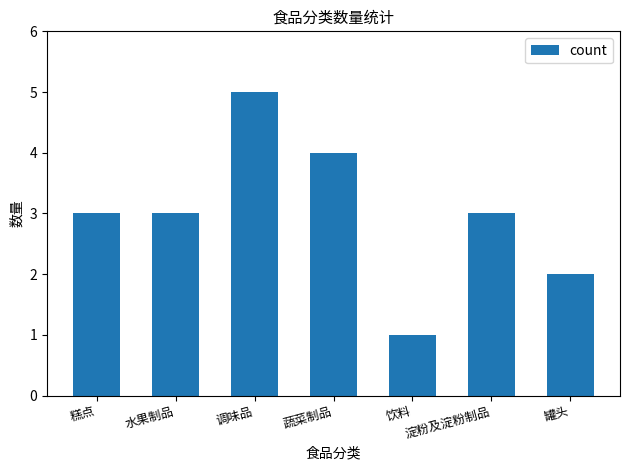

What position from the left is 罐头?

7